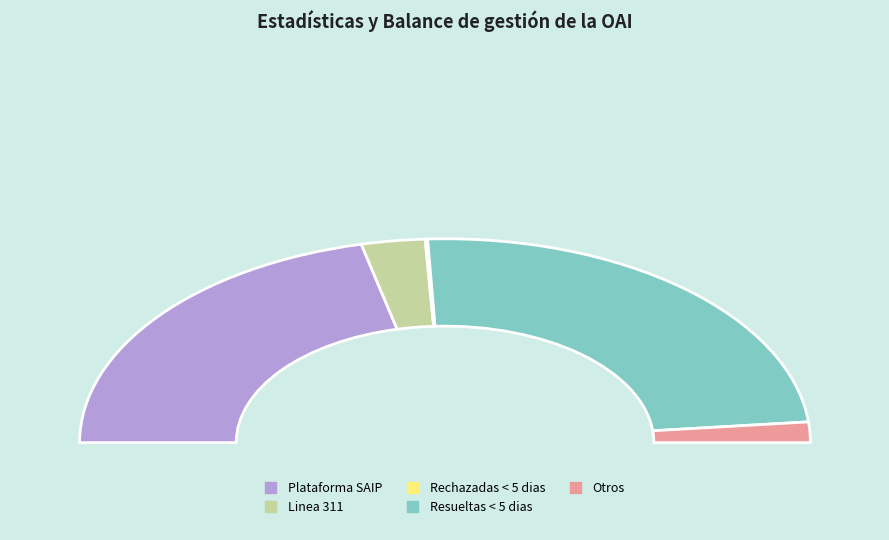

What is the smallest slice in the pie chart?

Rechazadas < 5 dias